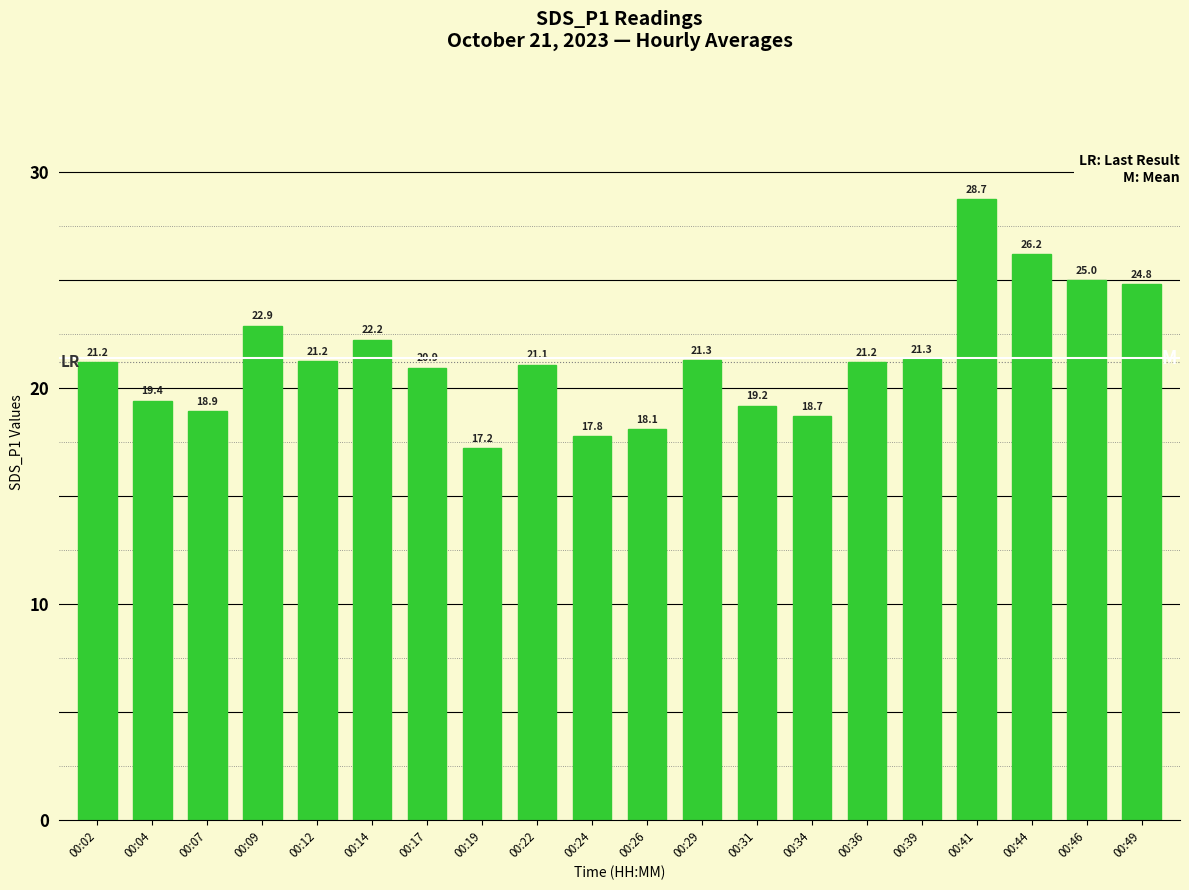

The value at 00:41 is 44.4. True or false?

False